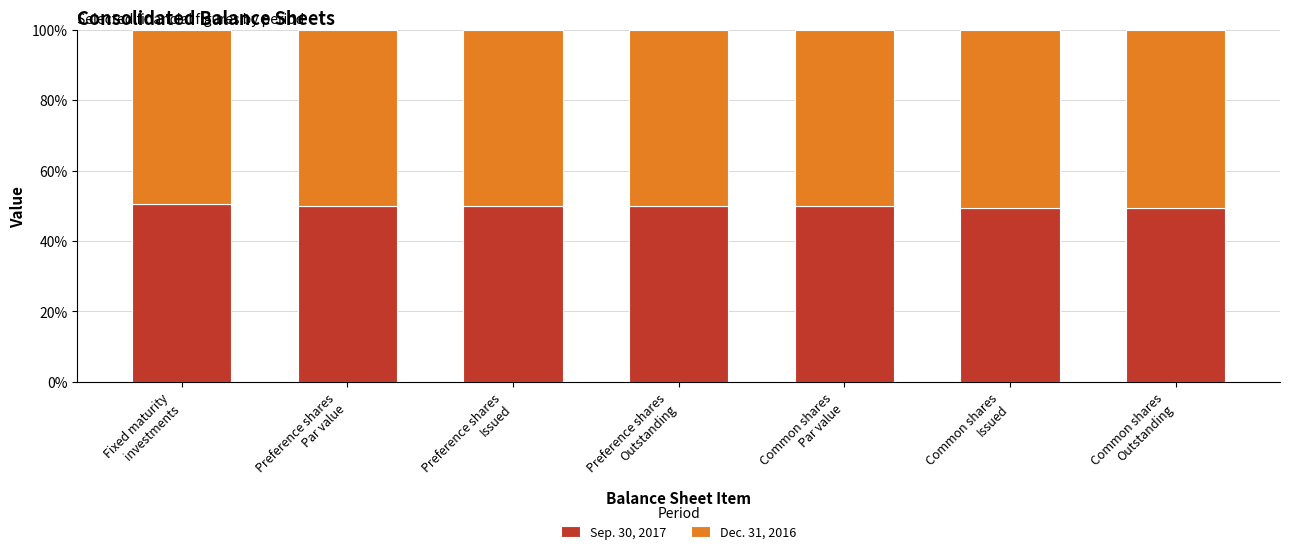

What is the average value of the Sep. 30, 2017 series?

49.9